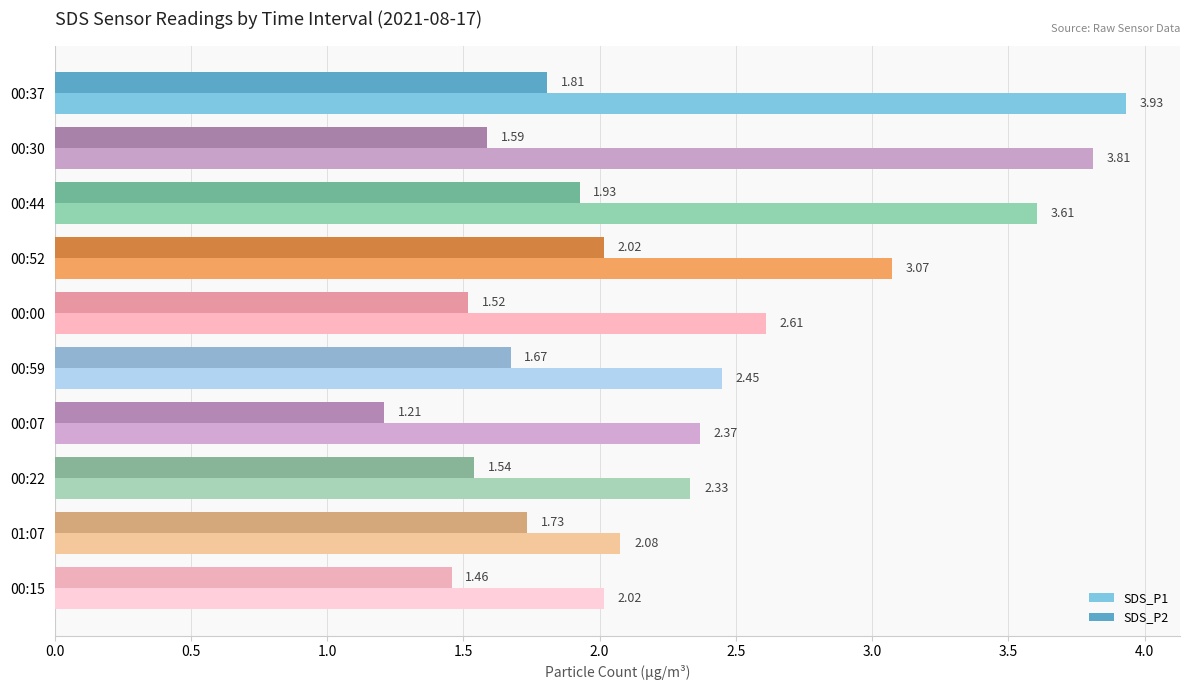

Which series has the largest total across all categories?

SDS_P1